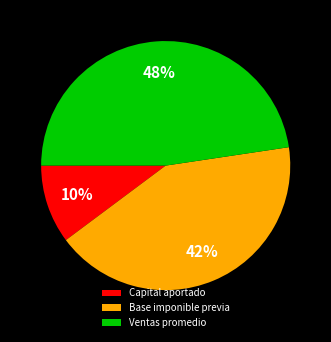

True or false: Base imponible previa accounts for 42% of the total.

True